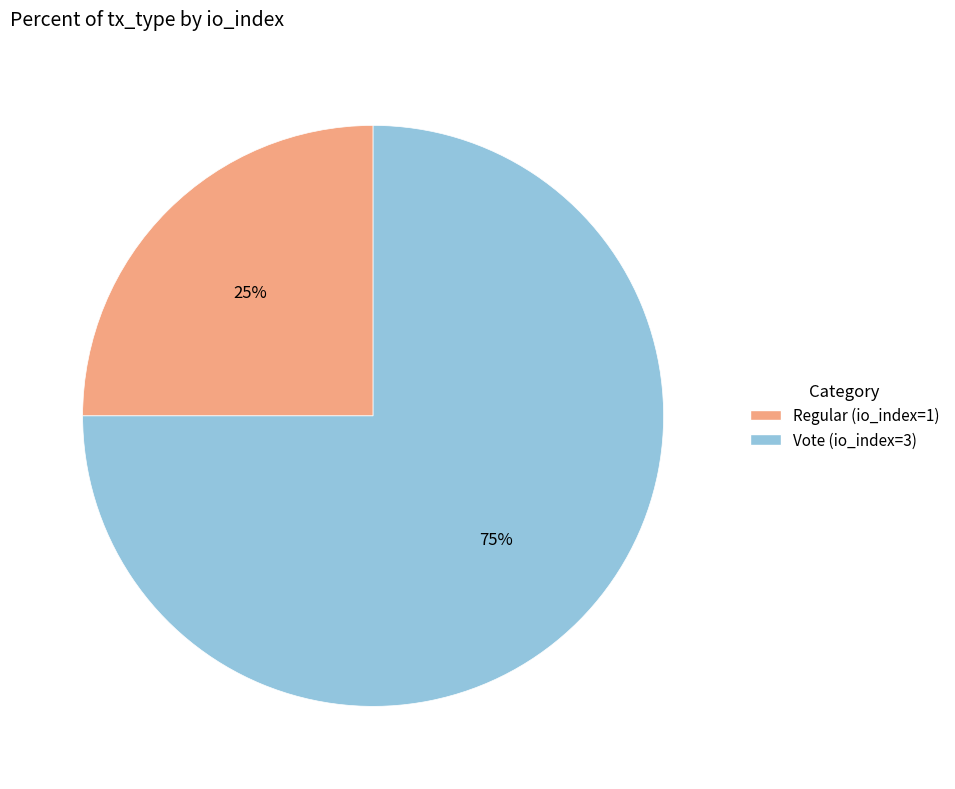

Approximately how many times larger is the value at Regular (io_index=1) compared to Vote (io_index=3)?

0.3